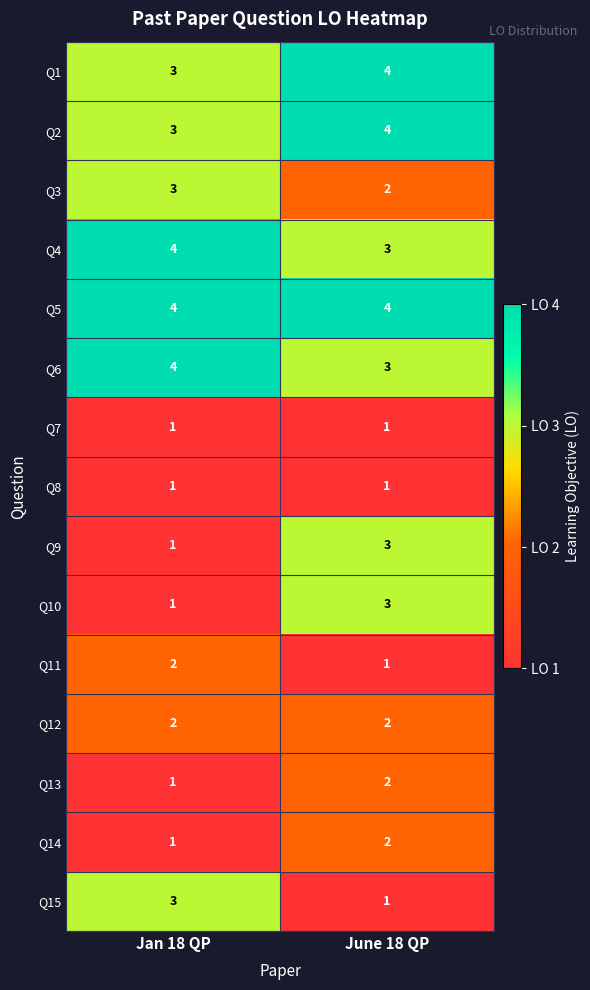

How many series are shown in this chart?

15